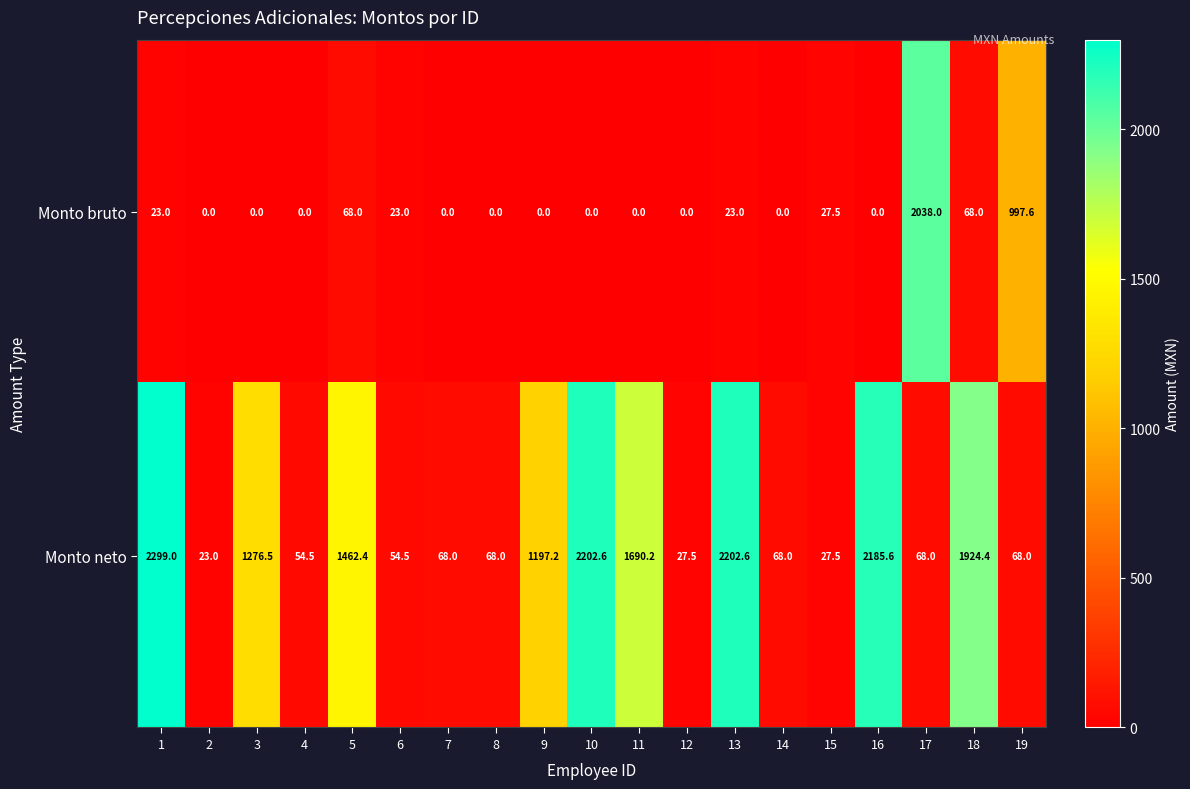

Where is Monto bruto nearest to the value 1019?

19